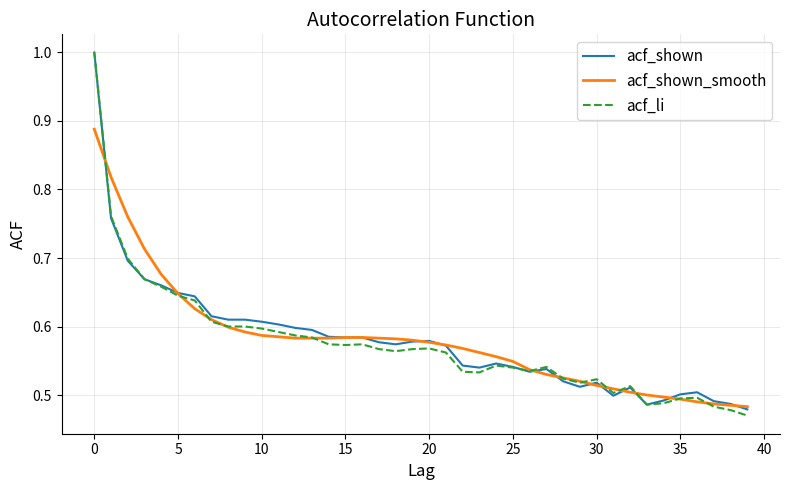

What is the highest value of the acf_li series?

1.0